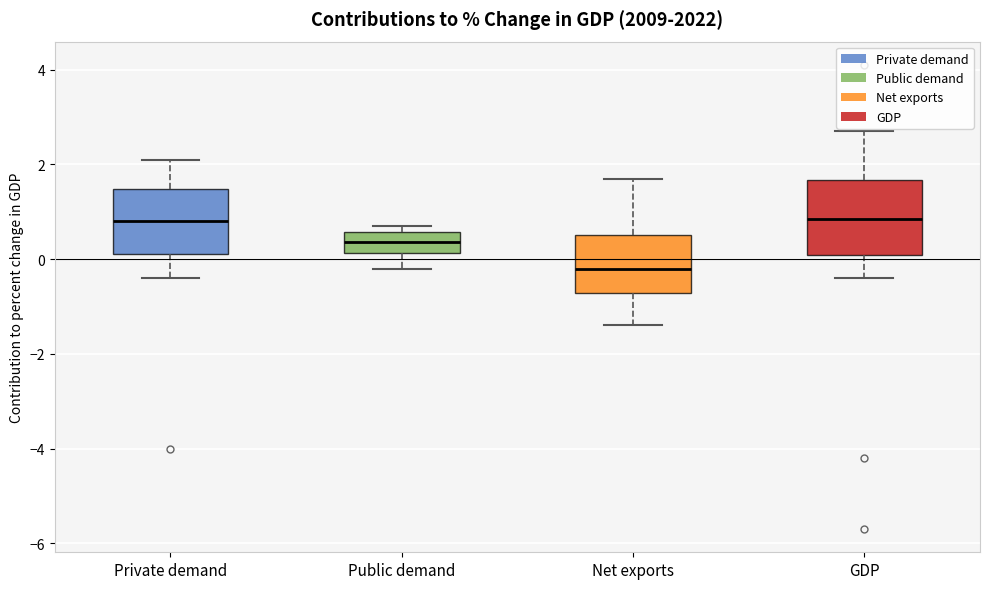

Where does the lower whisker of the box for Private demand end on the y-axis? The values are not printed on the chart, so give them approximately, as read against the axis.

-0.4